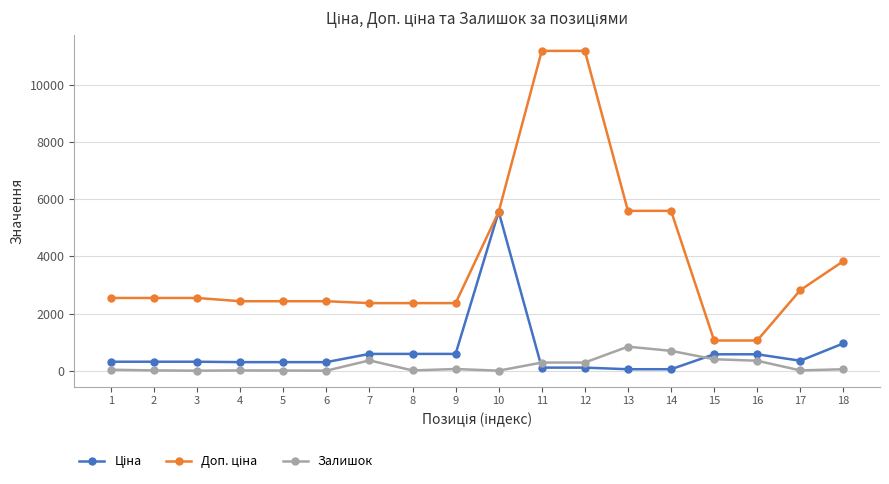

Count the number of categories in the chart.

18